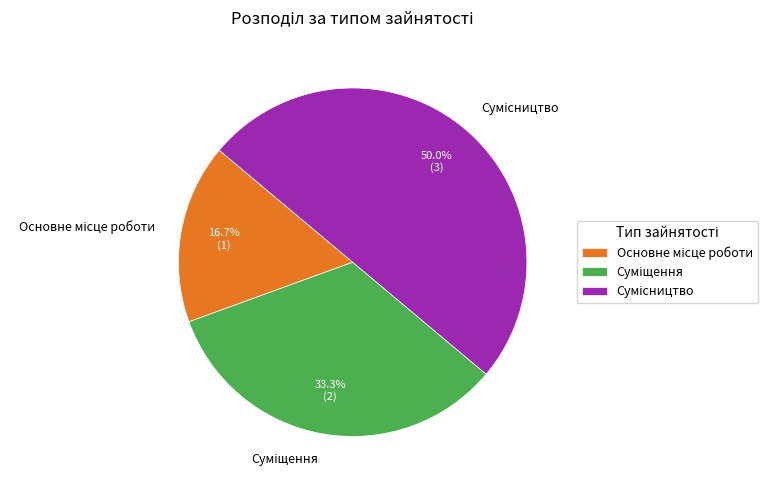

How many segments does this pie chart have?

3